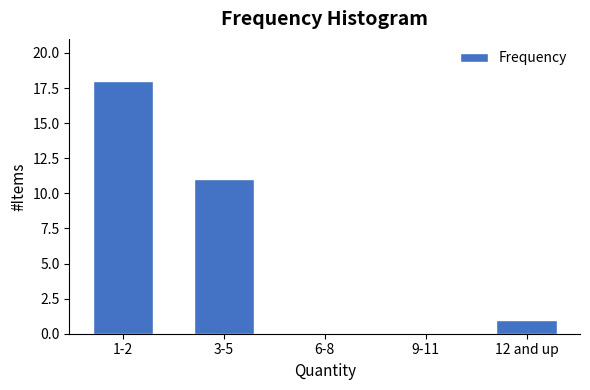

Reading left to right, list all the values displayed in this chart.

1-2=18	3-5=11	6-8=0	9-11=0	12 and up=1